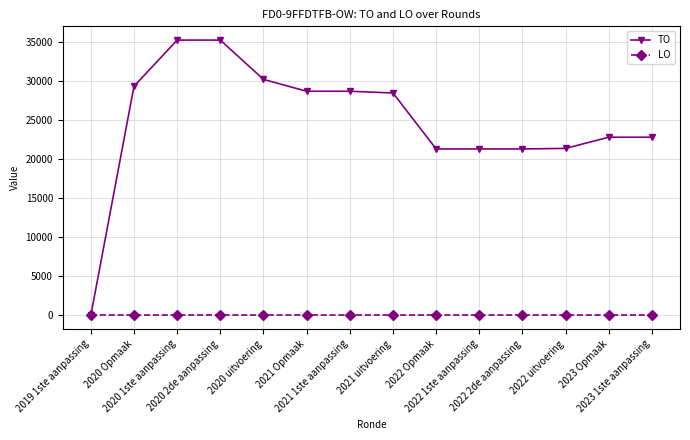

What are all the series names shown in the legend?

TO, LO